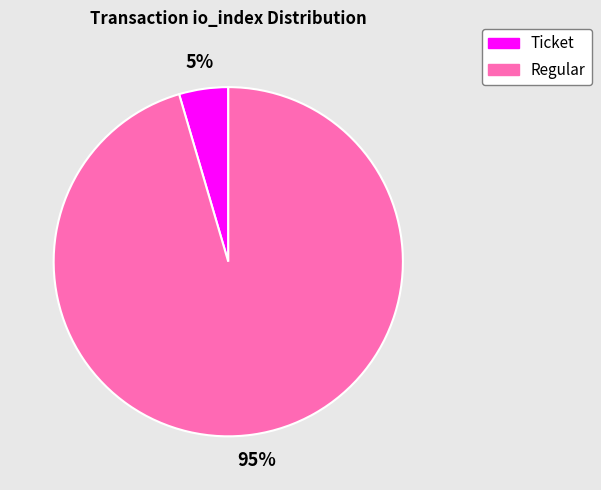

Which category has the smallest portion of the pie?

Ticket